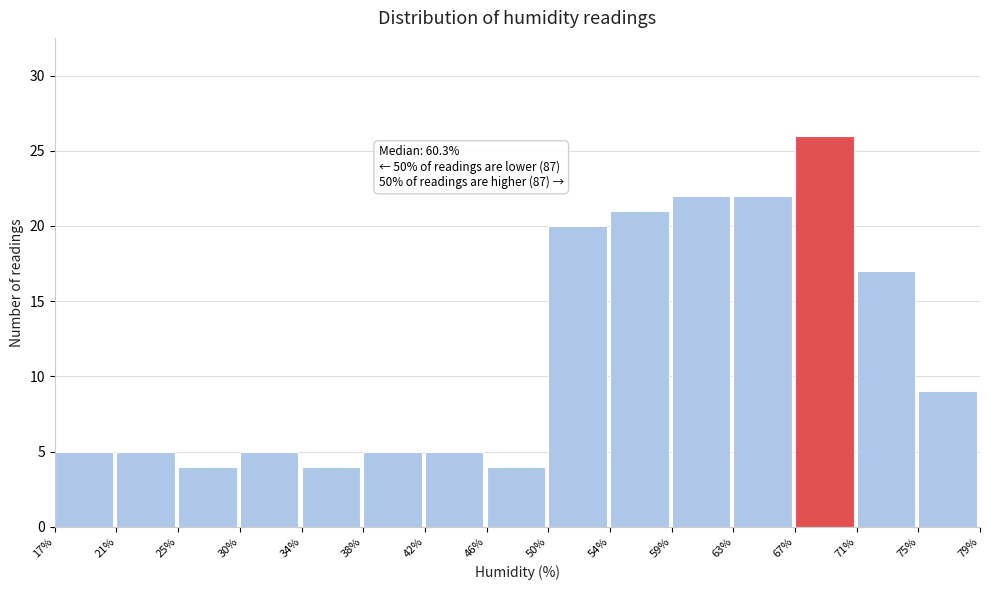

Which range on the x-axis has the tallest bar?

67% to 71%